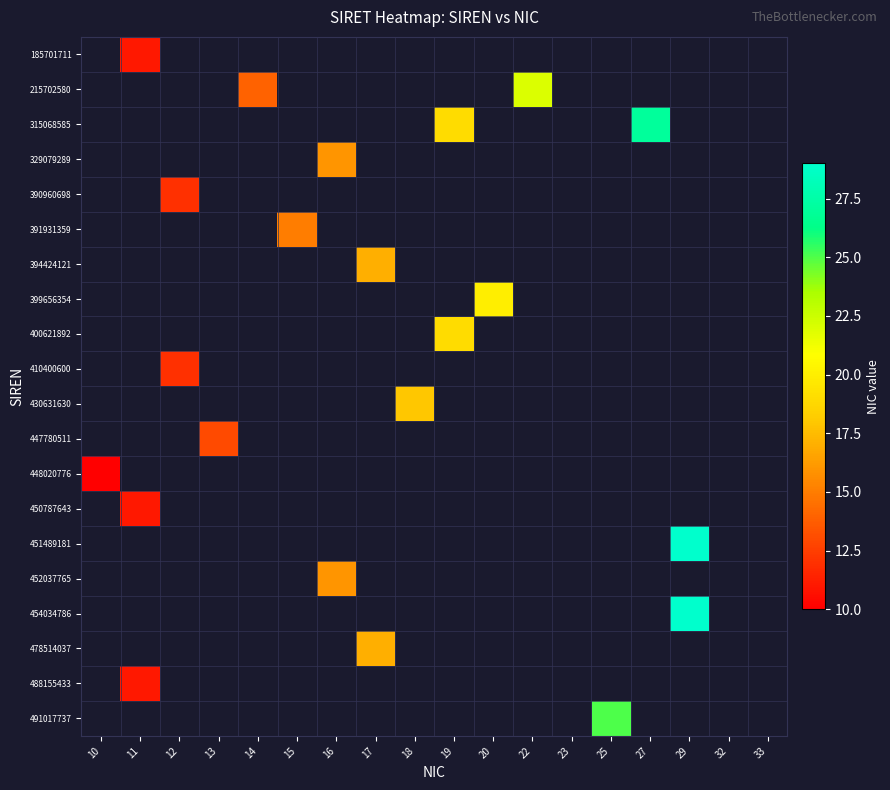

How many series are shown in this chart?

20